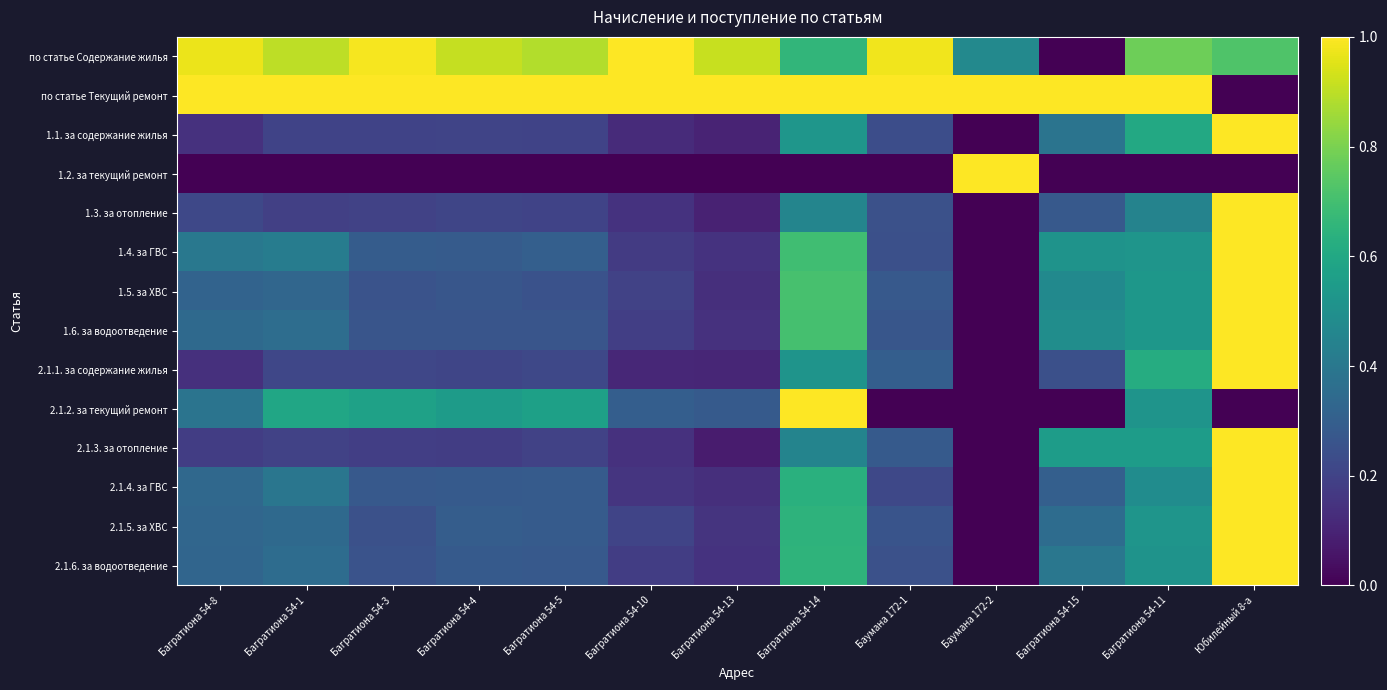

Between Багратиона 54-5 and Багратиона 54-11, which is larger?

Багратиона 54-5